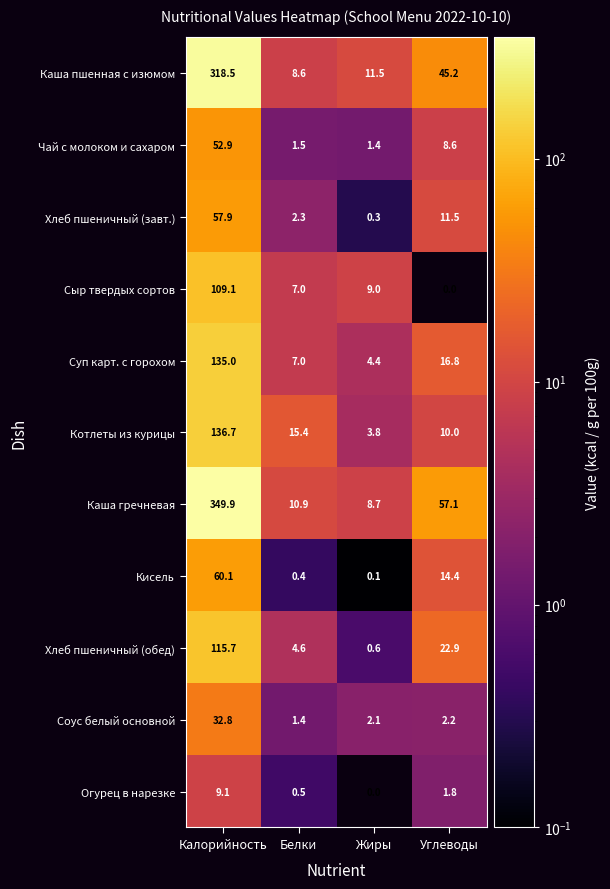

Rank the series by their maximum value, from lowest to highest.

Огурец в нарезке, Соус белый основной, Чай с молоком и сахаром, Хлеб пшеничный (завт.), Кисель, Сыр твердых сортов, Хлеб пшеничный (обед), Суп карт. с горохом, Котлеты из курицы, Каша пшенная с изюмом, Каша гречневая